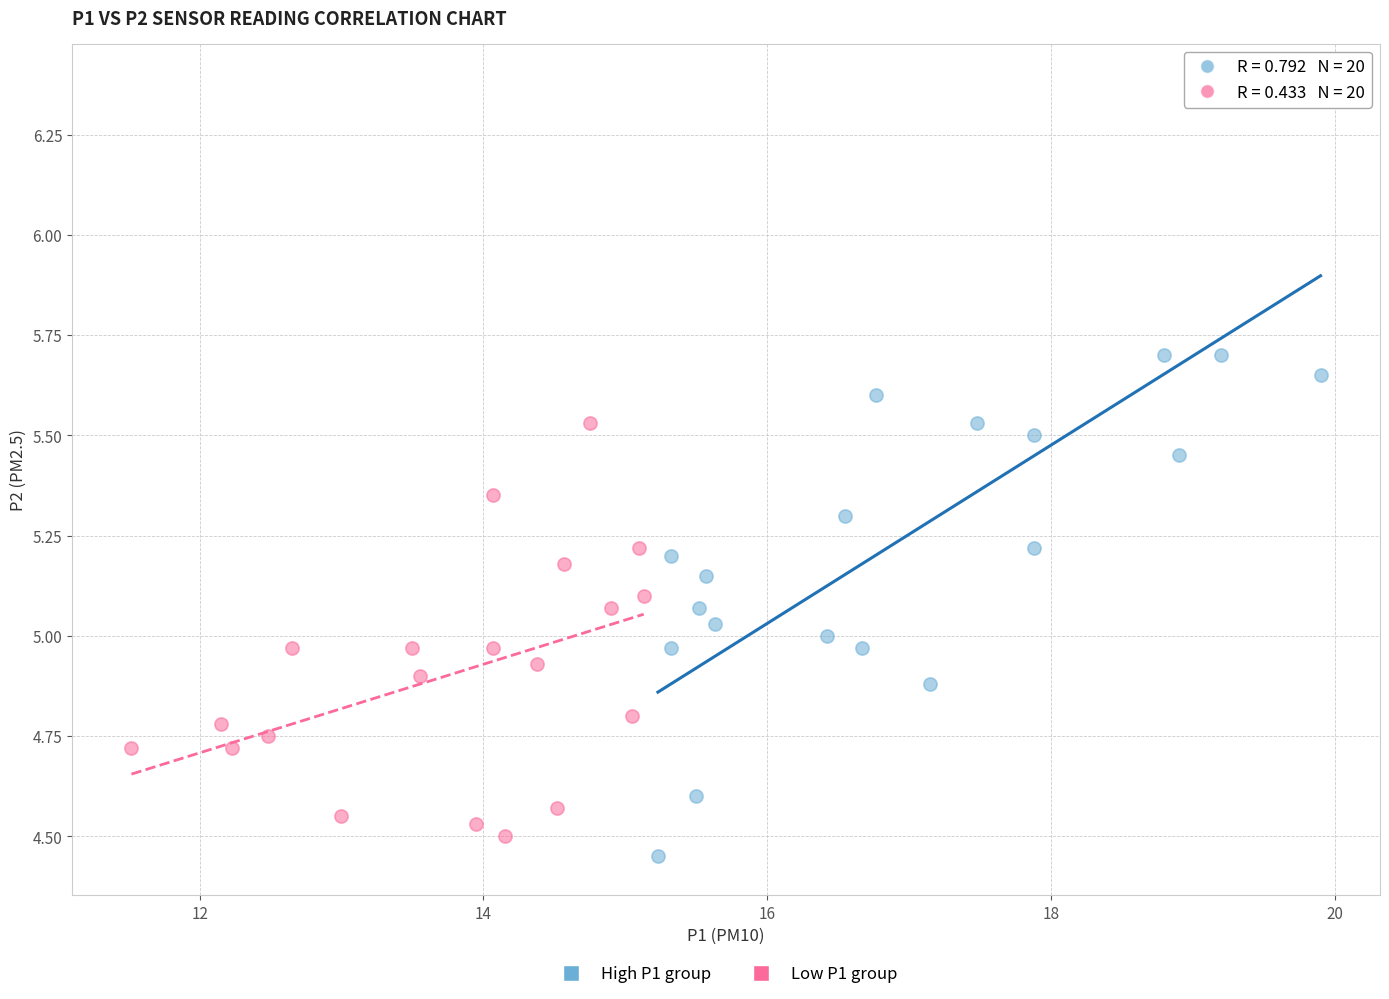

Which series has the largest Y range (max minus min)?

High P1 group